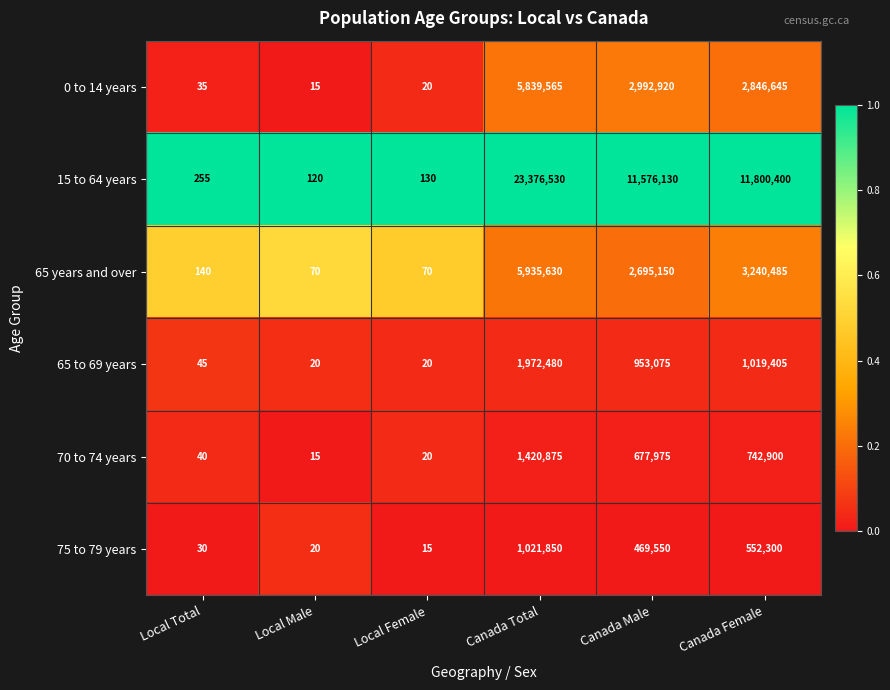

Which series has the largest total across all categories?

15 to 64 years